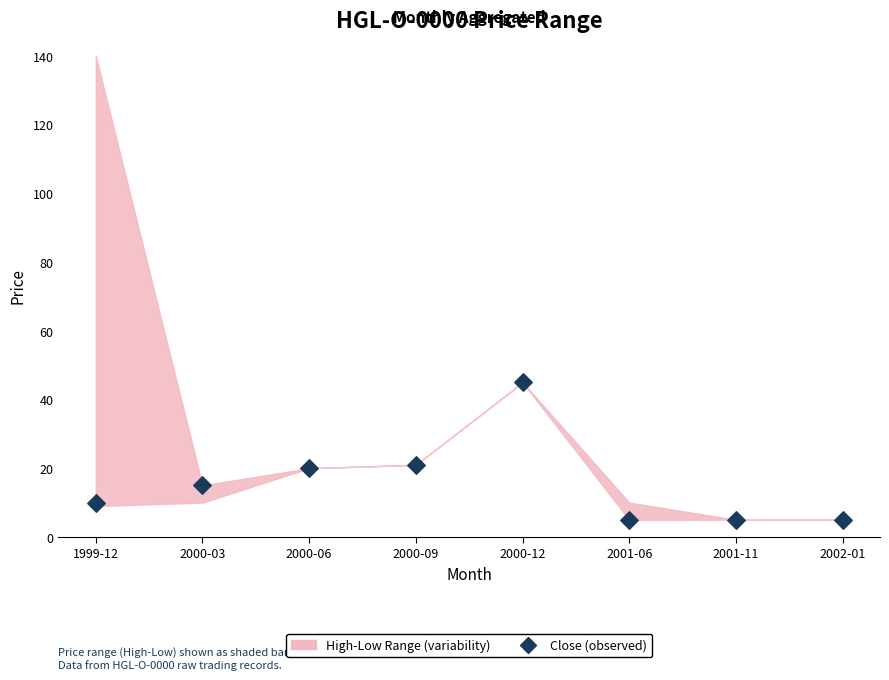

What is the range of Y values (max minus min)?

40